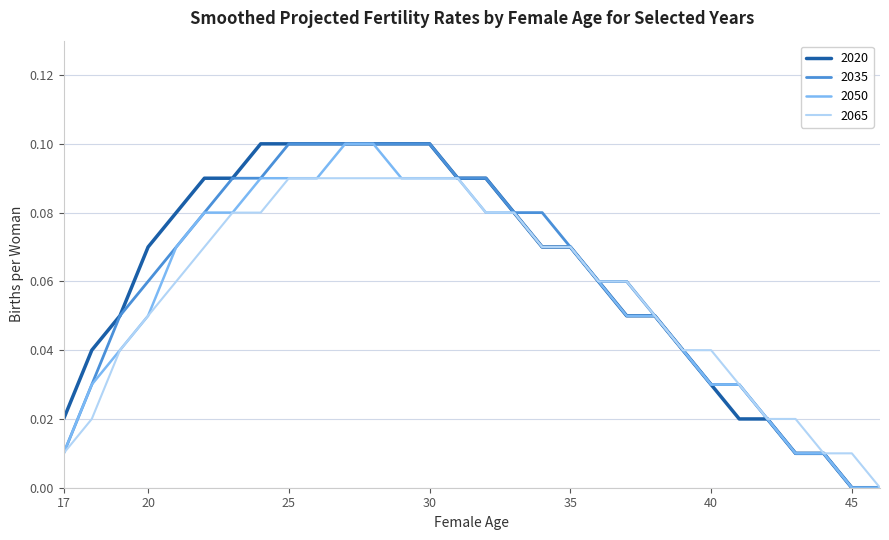

What are all the series names shown in the legend?

2020, 2035, 2050, 2065